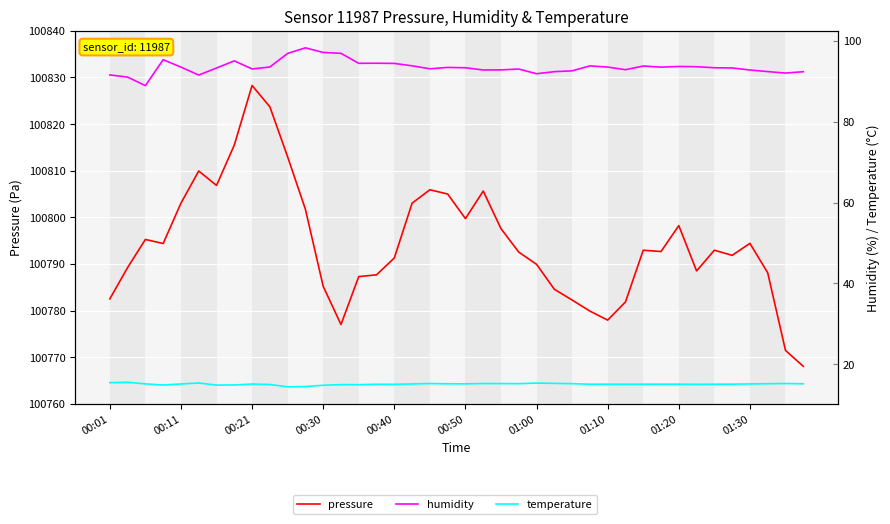

How many data points in pressure are above 100792?

22